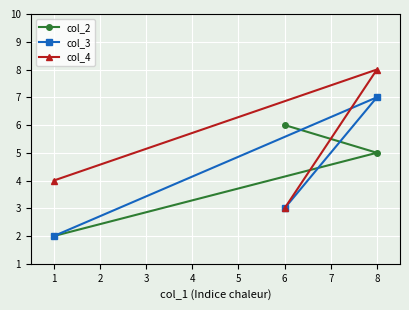

Is the value of col_2 at 6 greater than the value of col_4 at 1?

Yes